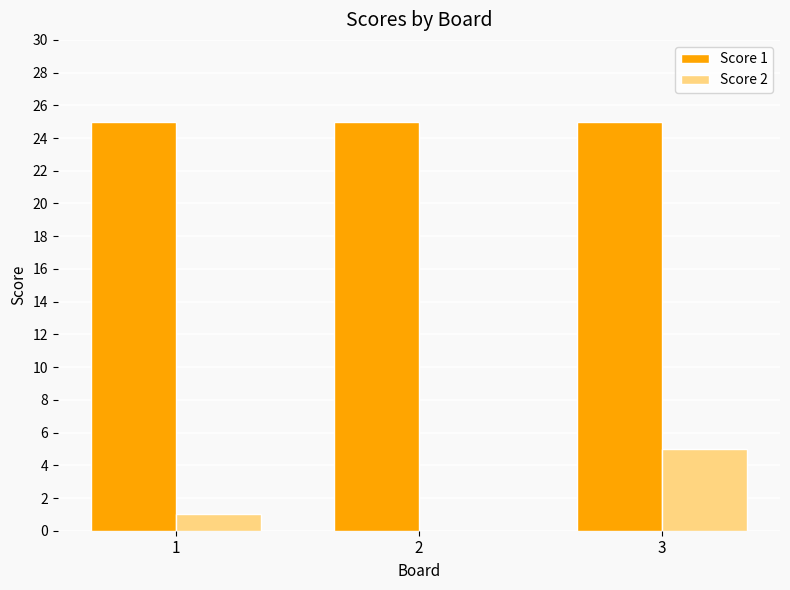

How many Score 2 values are between 0 and 5?

3